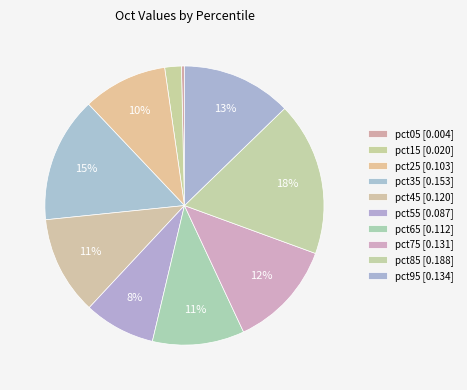

Count the number of slices in the pie.

10